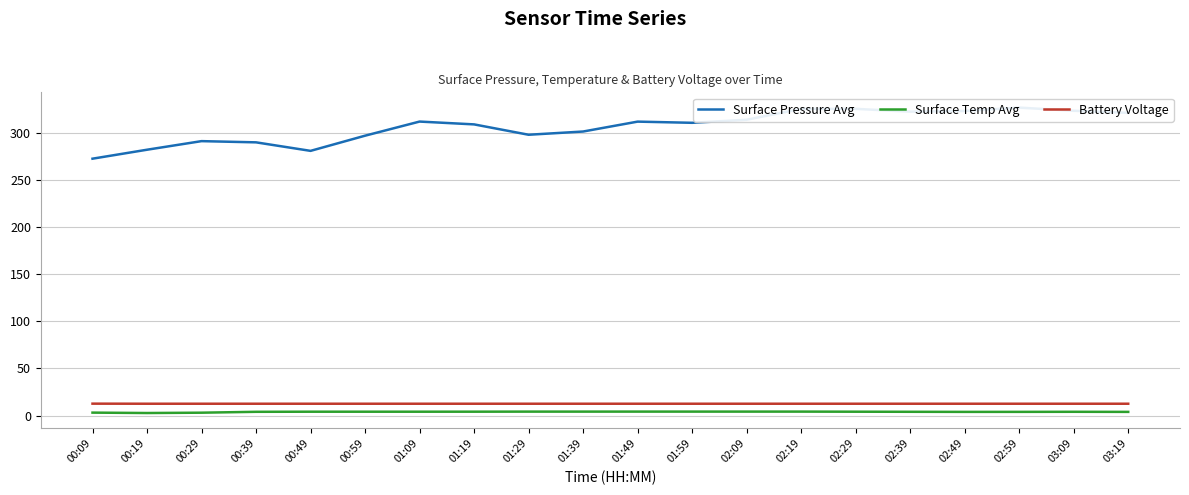

What are all the series names shown in the legend?

Surface Pressure Avg, Surface Temp Avg, Battery Voltage